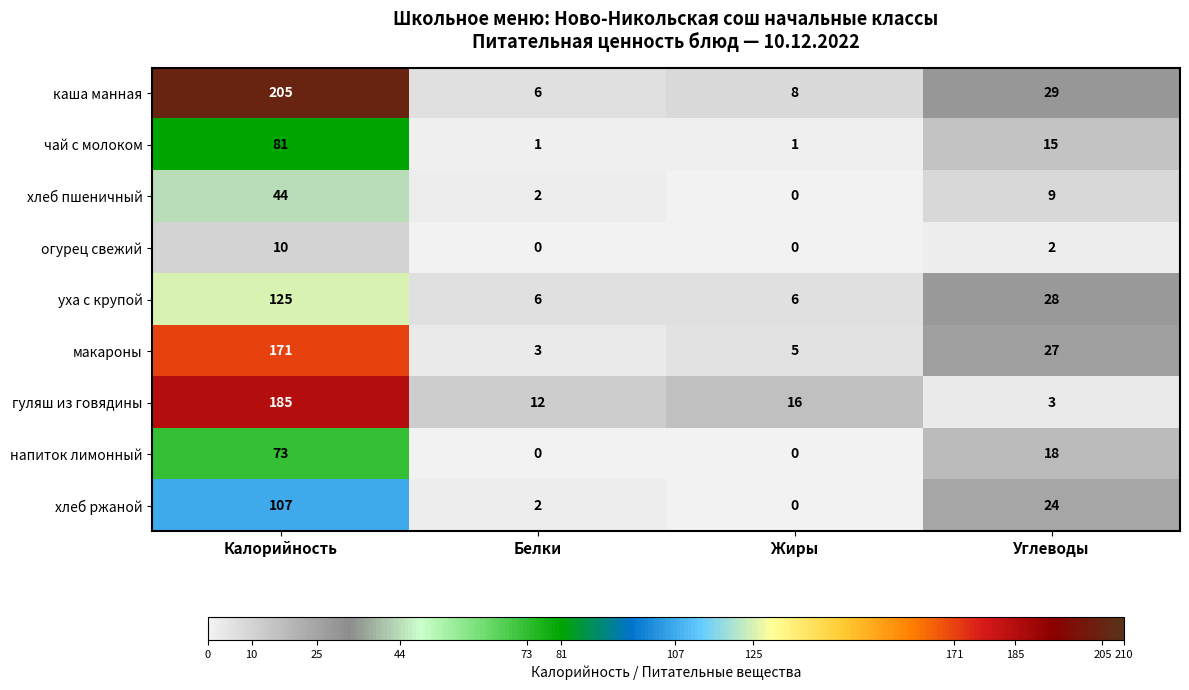

At which label does макароны first exceed 27?

Калорийность